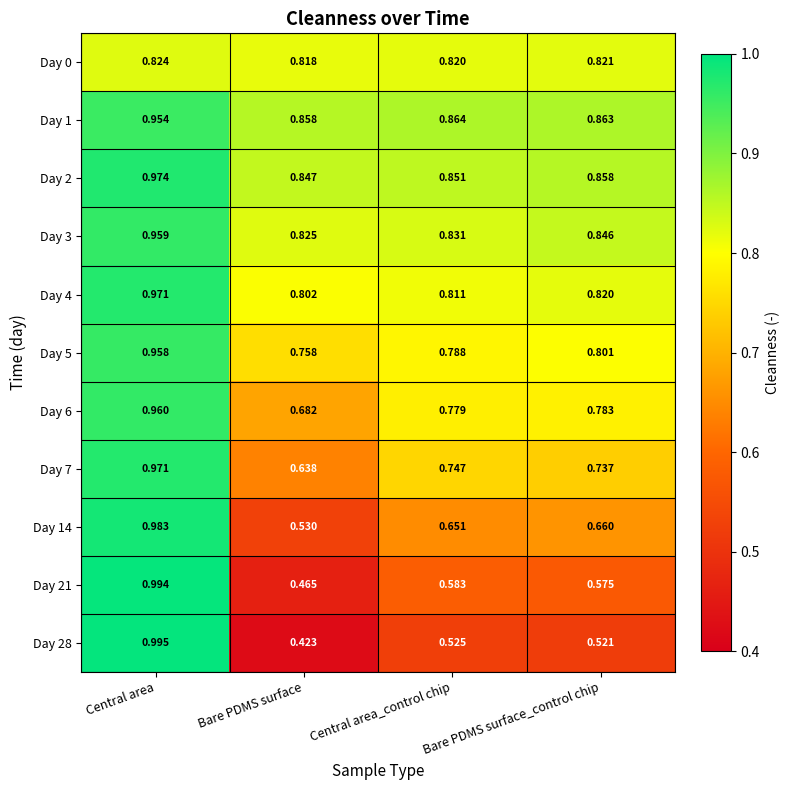

At which category is the sum across all series the highest?

Central area